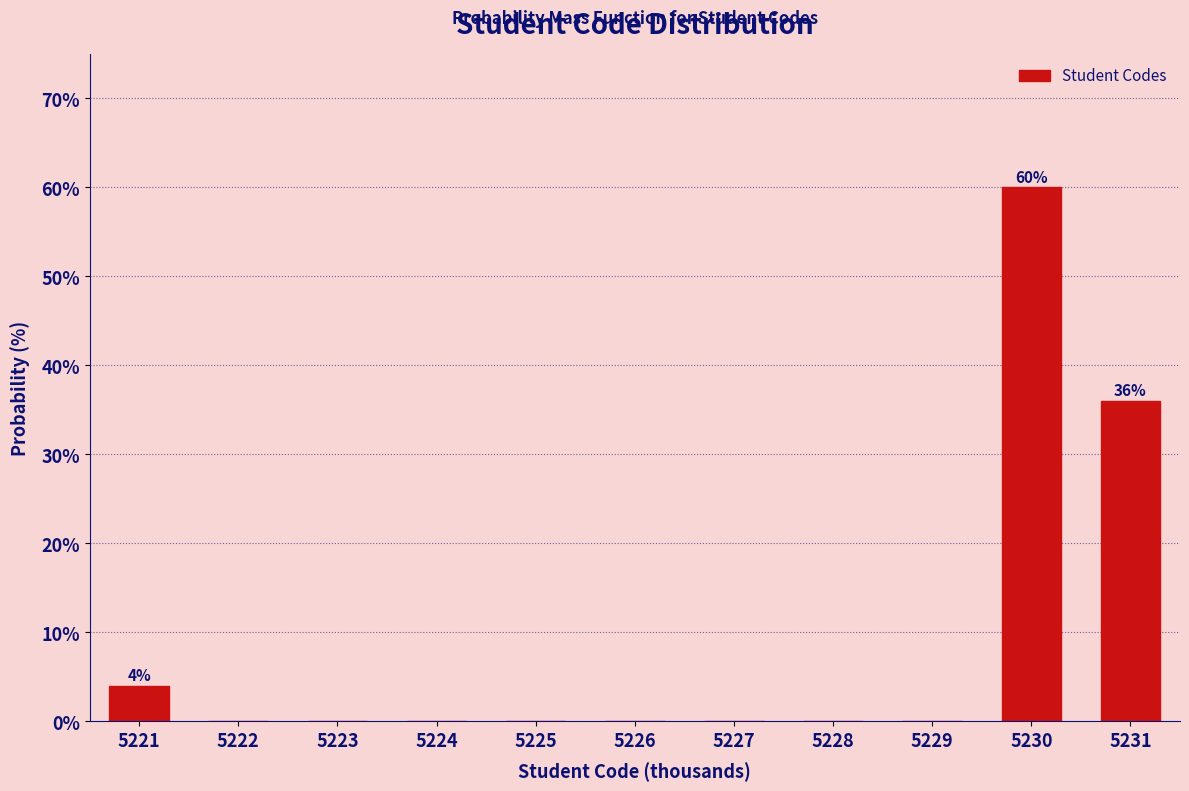

Reading left to right, list all the values displayed in this chart.

5221=4	5222=0	5223=0	5224=0	5225=0	5226=0	5227=0	5228=0	5229=0	5230=60	5231=36